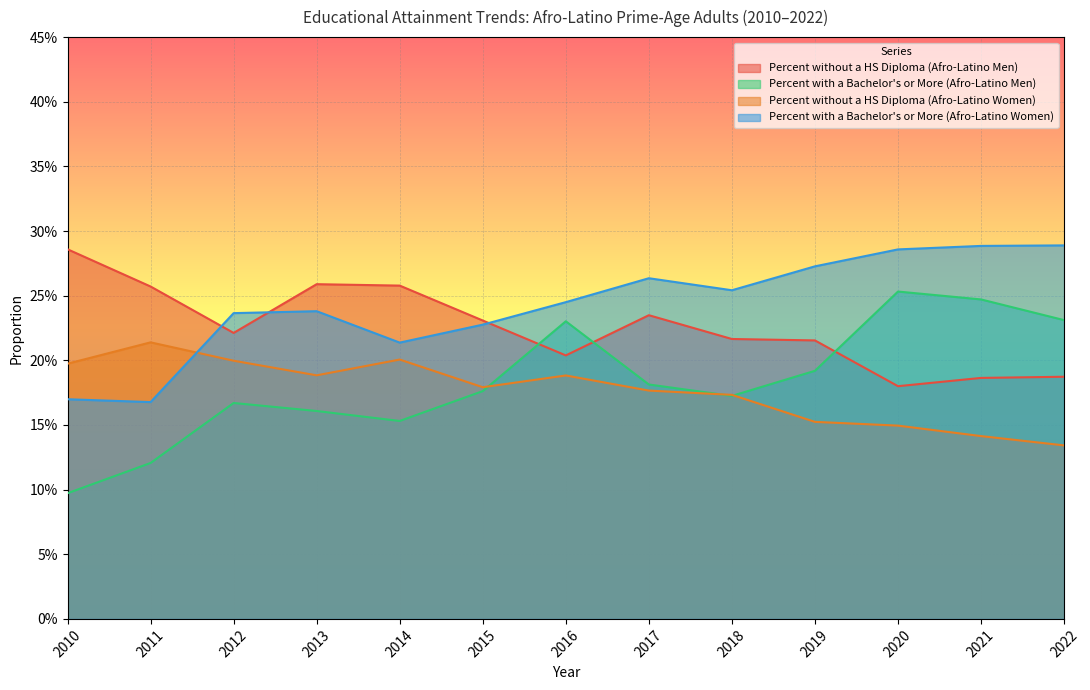

What is the value of the Percent without a HS Diploma (Afro-Latino Women) point at the 12th from the left?

0.1